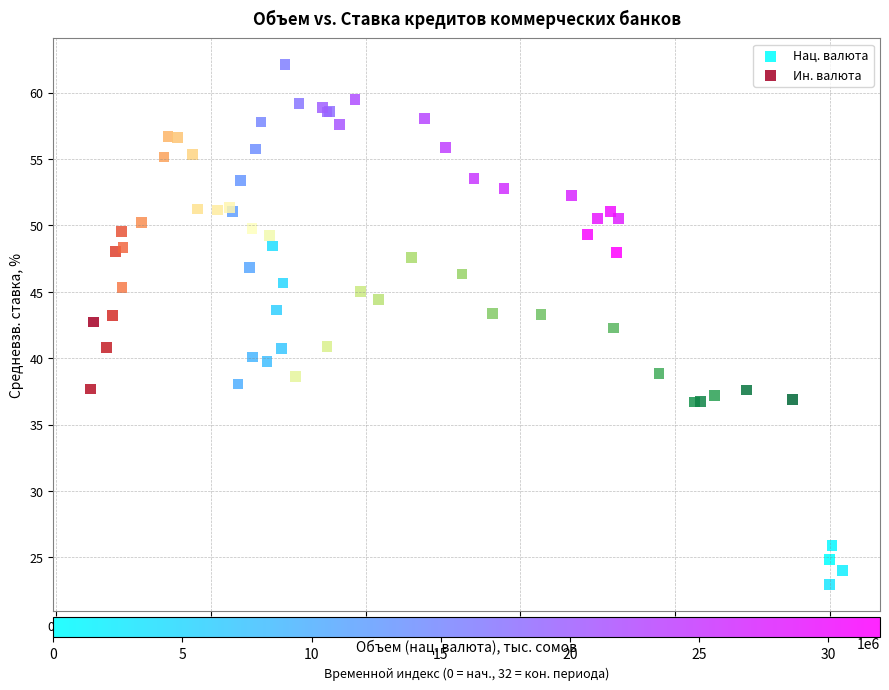

Which series contains the lowest Y value?

Нац. валюта